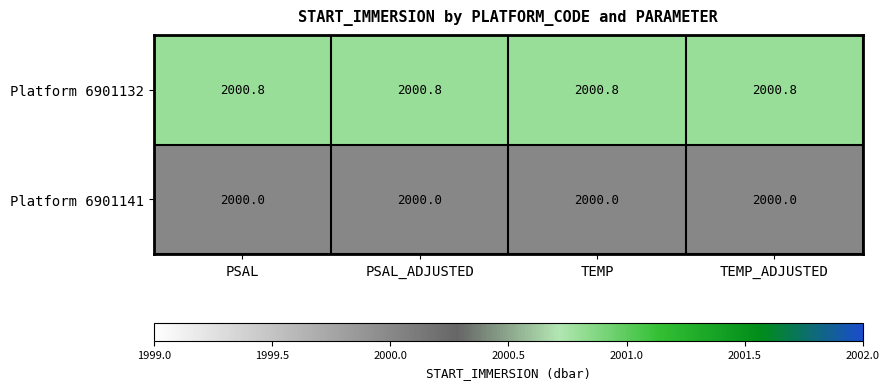

What is the total value across all series at TEMP_ADJUSTED?

4000.8